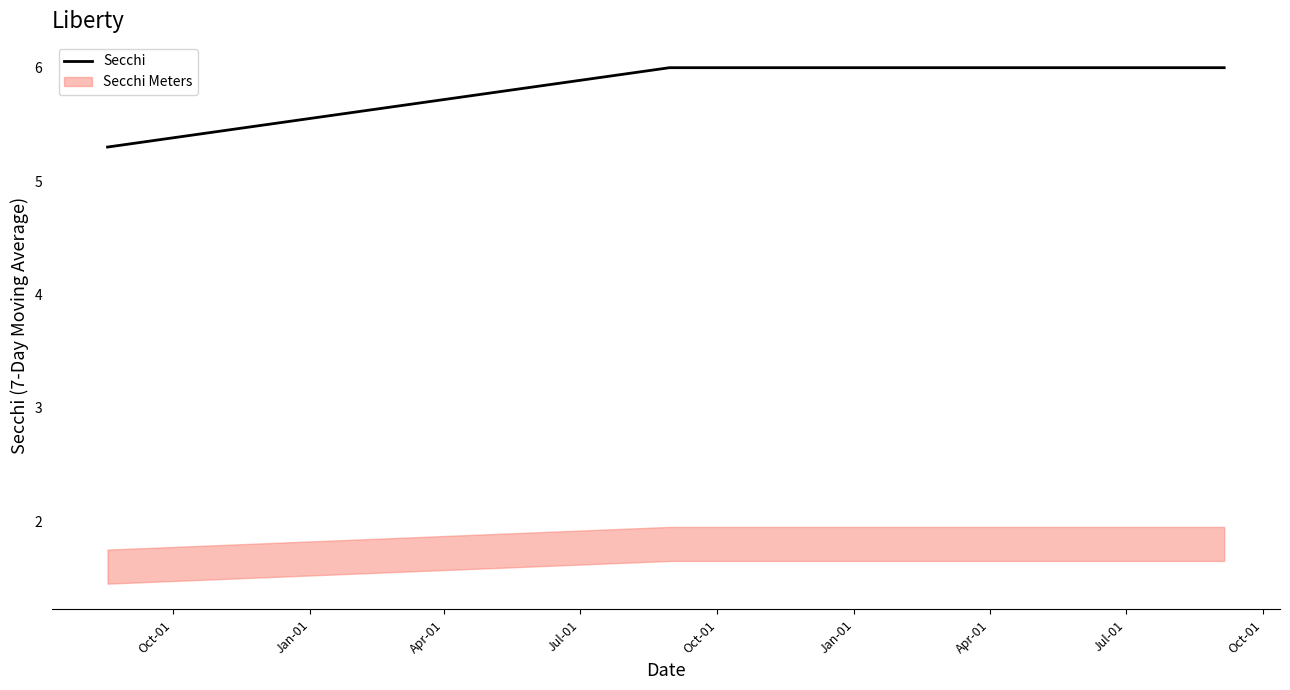

Reading right to left, what are all the values shown in this chart?

6.0	6.0	6.0	6.0	5.3